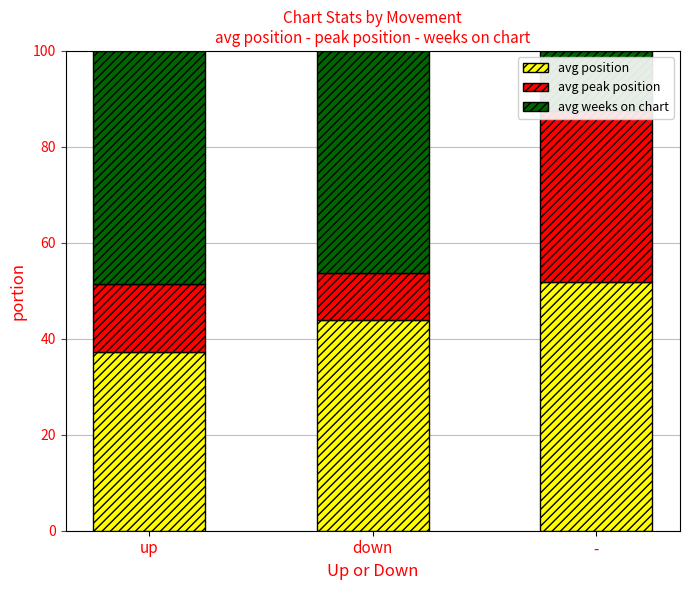

What is the average value of the avg peak position series?

19.9